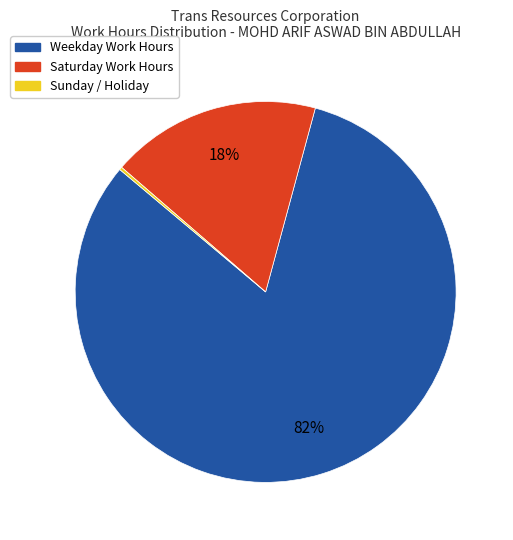

Is Weekday Work Hours the majority of the pie?

Yes